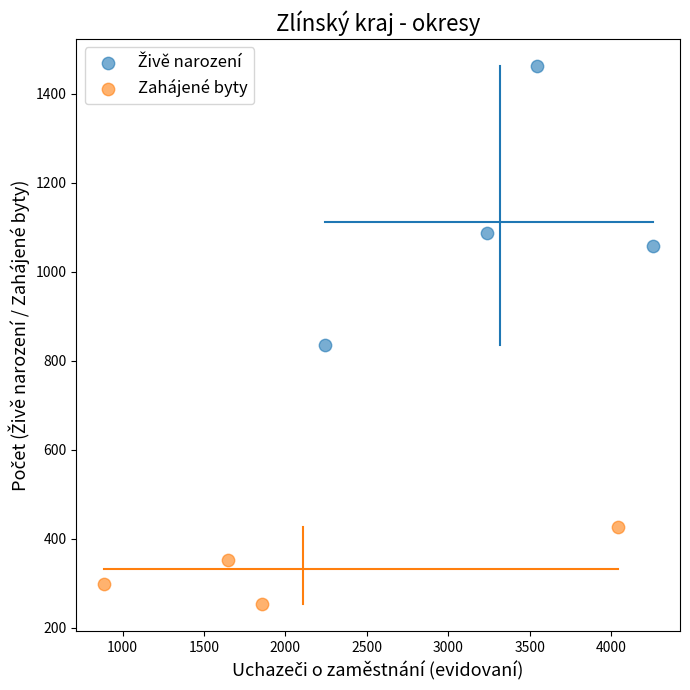

Which series reaches the minimum Y coordinate?

Zahájené byty